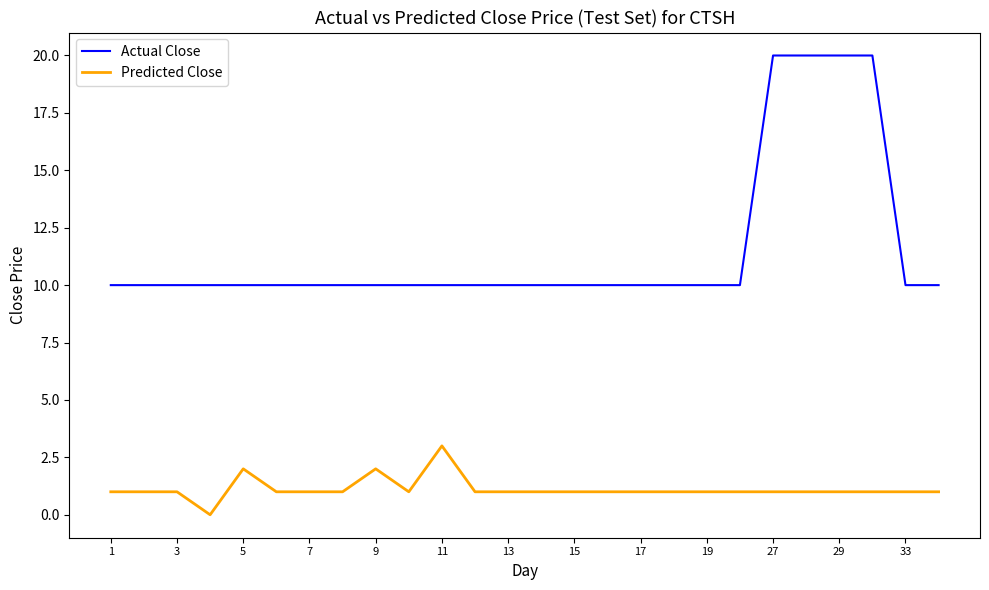

What is the sum of all Predicted Close values?

29